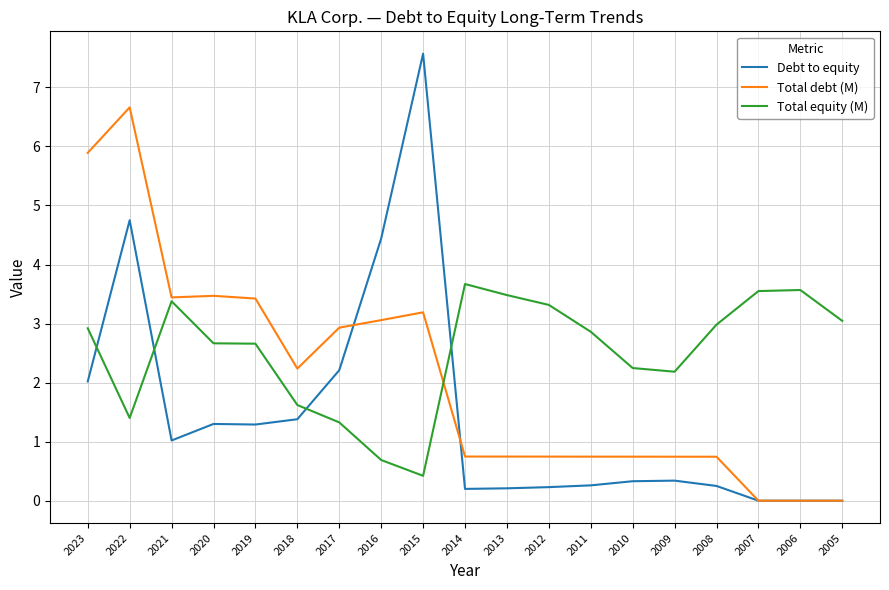

True or false: Debt to equity has more than 1 interior local peaks.

True